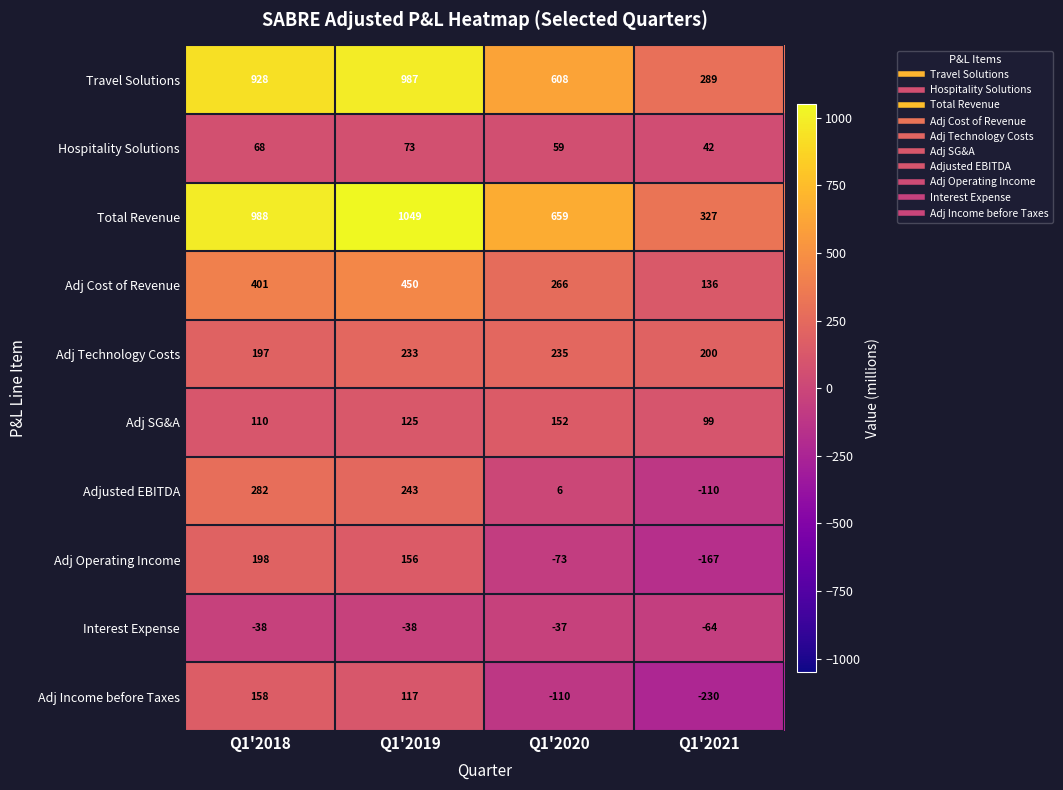

Is it true that Adj Operating Income equals -73 at Q1'2020?

True